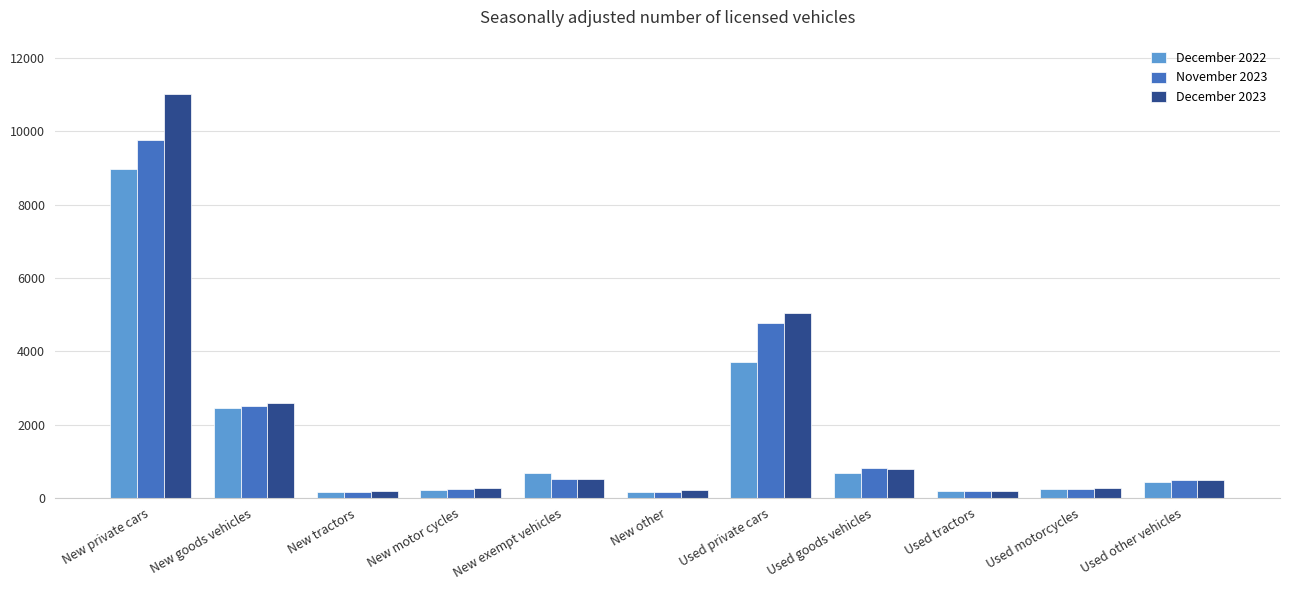

Is it true that November 2023 equals 1585 at New goods vehicles?

False